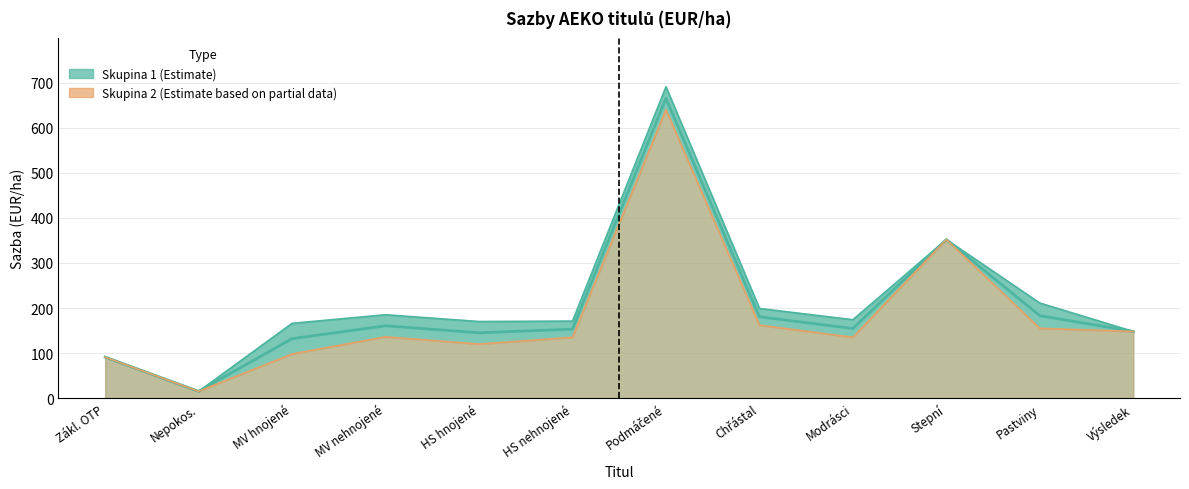

Which has a higher value, Modrásci or Podmáčené?

Podmáčené